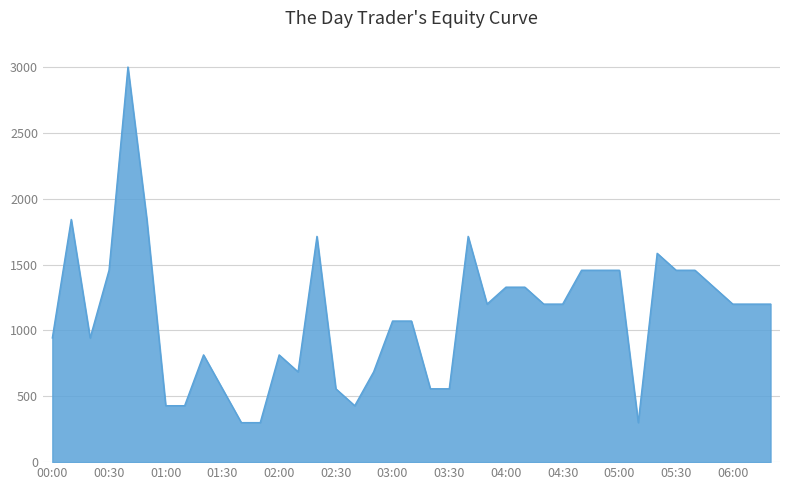

How many lines are shown in the chart?

1